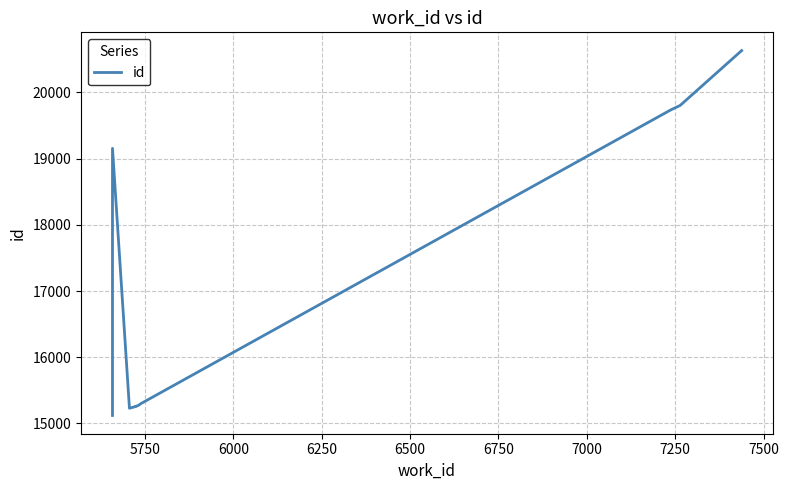

What is the value of the 7th point from the left?

15299